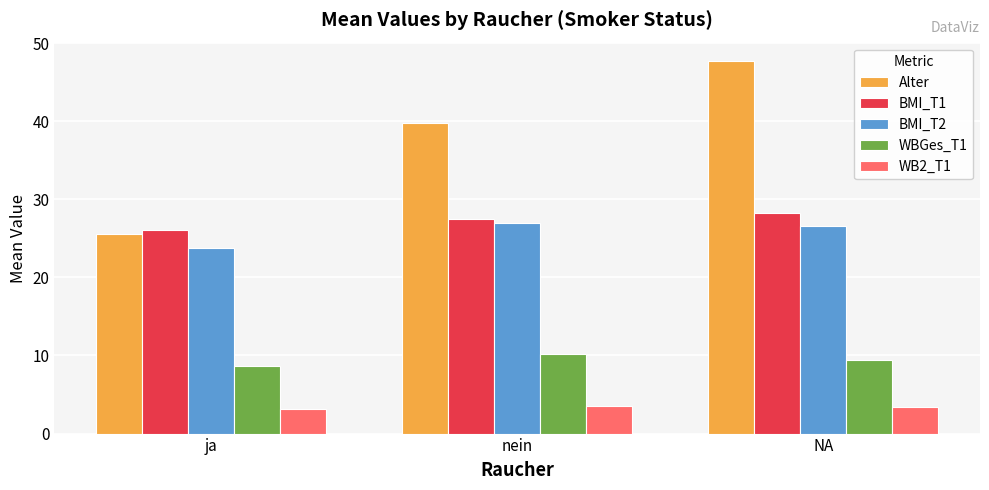

Between ja and nein, which series saw the biggest shift?

Alter